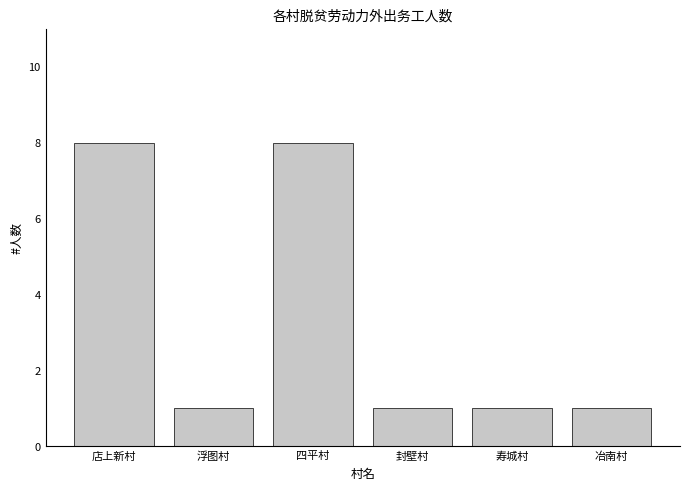

Is it true that the value at 冶南村 is 1?

True